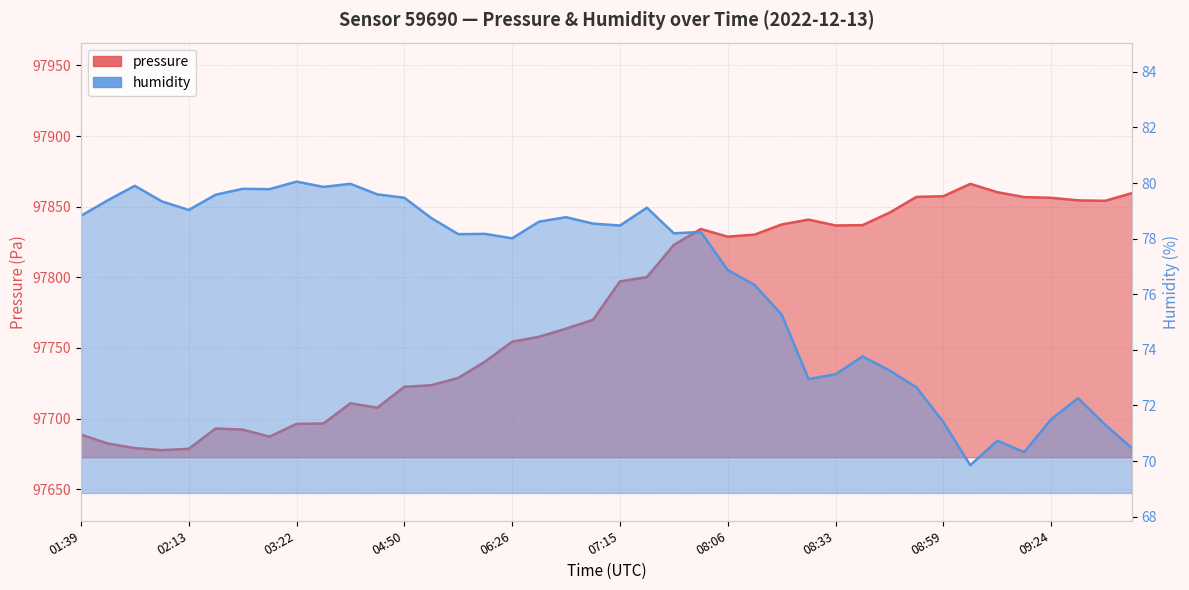

How many data points does each series have?

40